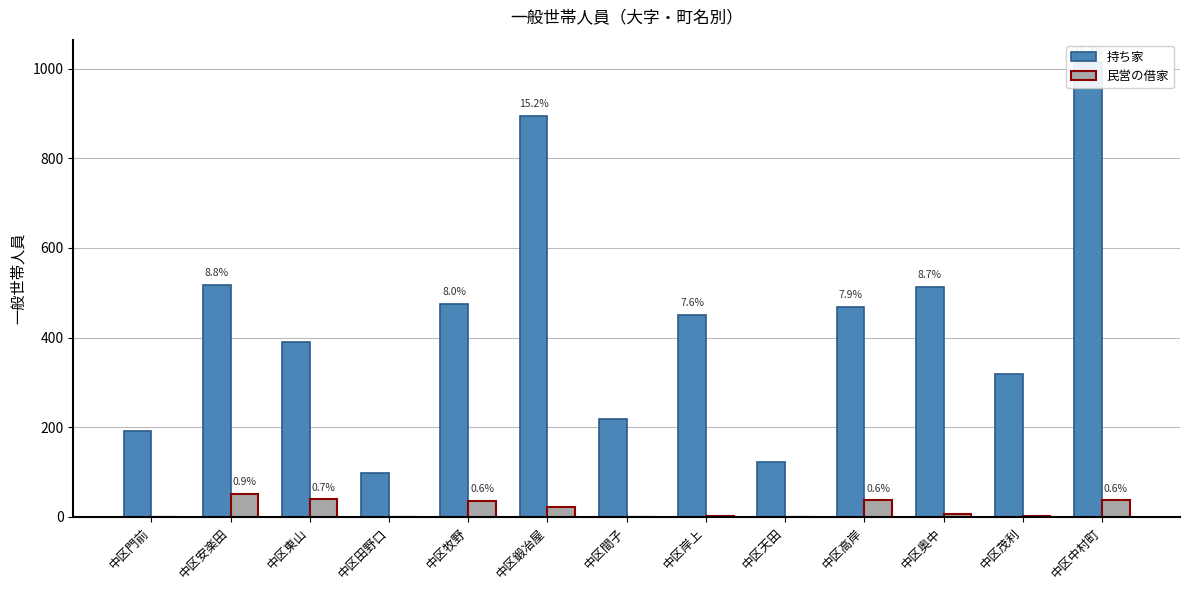

What is the sum of all 民営の借家 values?

231